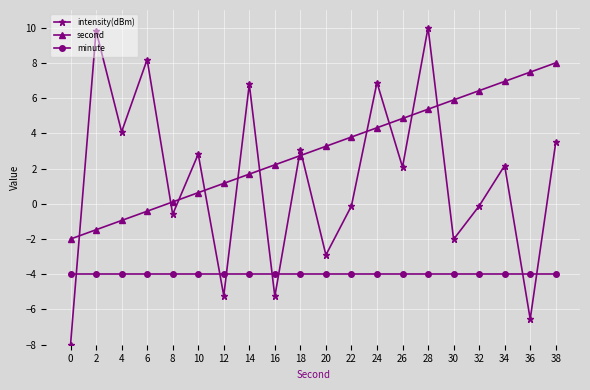

How many intersections are there between intensity(dBm) and minute?

7